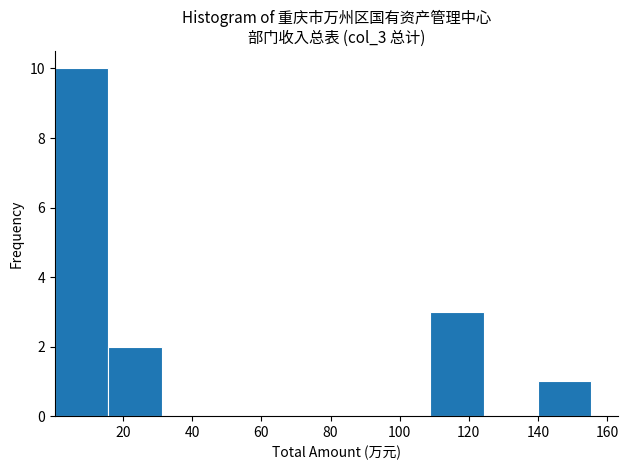

Reading left to right, transcribe this chart: for each bar, give the range it covers on the x-axis and its height. Neither the bar edges nor the heights are printed on the chart, so give them approximately, as read against the axes.

0 to 16: 10
16 to 32: 2
32 to 46: 0
46 to 62: 0
62 to 78: 0
78 to 94: 0
94 to 108: 0
108 to 124: 3
124 to 140: 0
140 to 156: 1